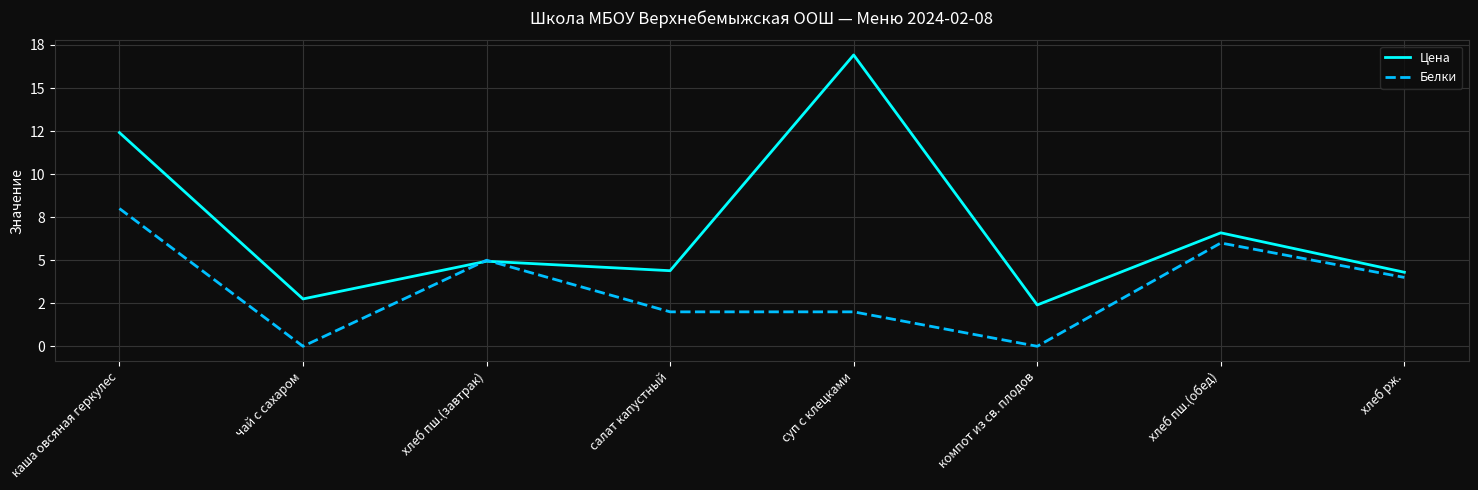

Rank the categories by Цена value from highest to lowest.

суп с клецками, каша овсяная геркулес, хлеб пш.(обед), хлеб пш.(завтрак), салат капустный, хлеб рж., чай с сахаром, компот из св. плодов